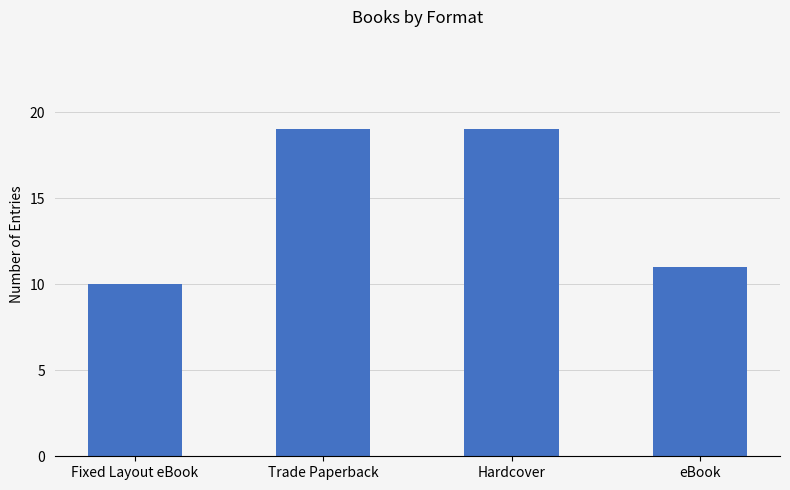

What is the value of the 4th bar from the left?

11